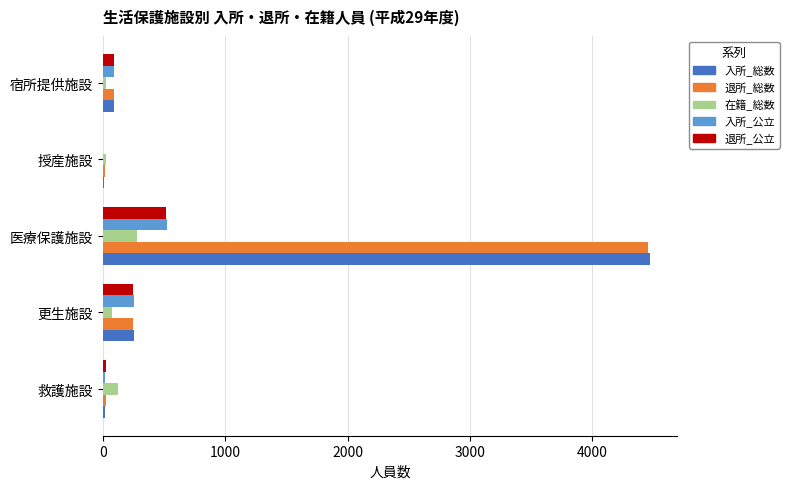

The value of 入所_公立 at 医療保護施設 is 521. True or false?

True